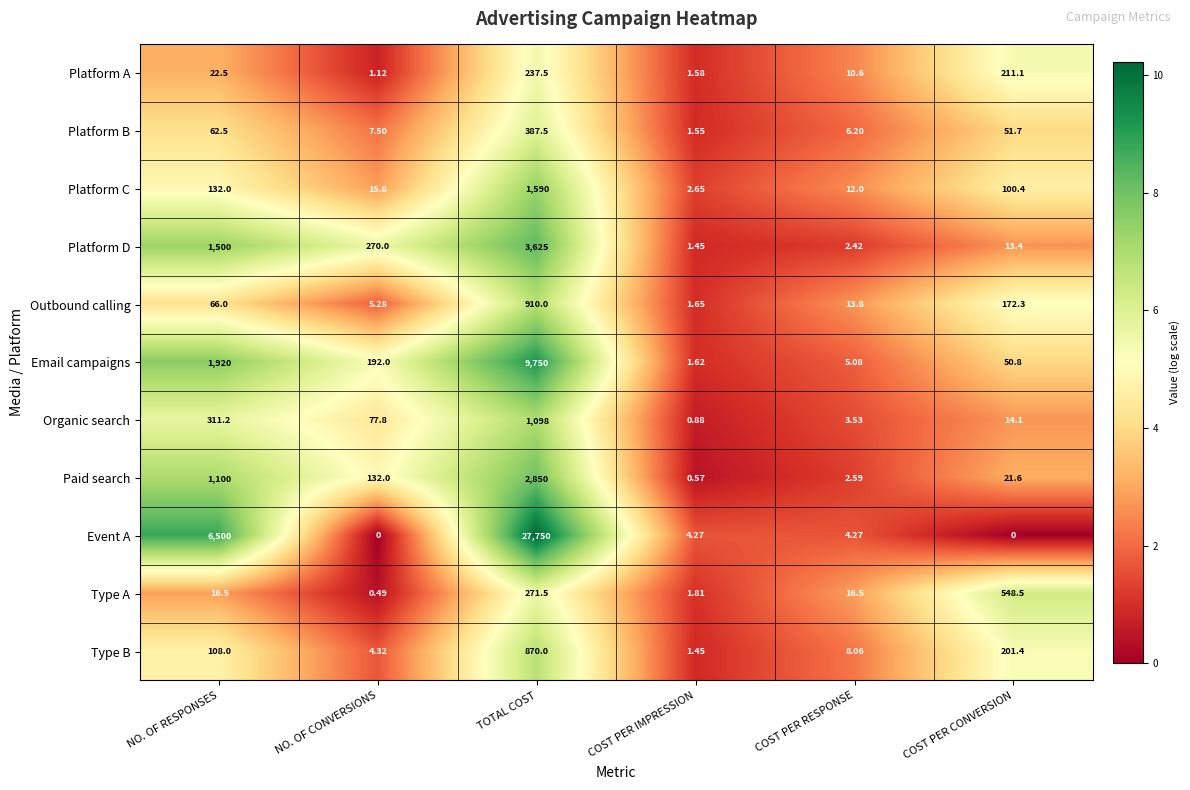

Which series has the widest spread of values?

Event A